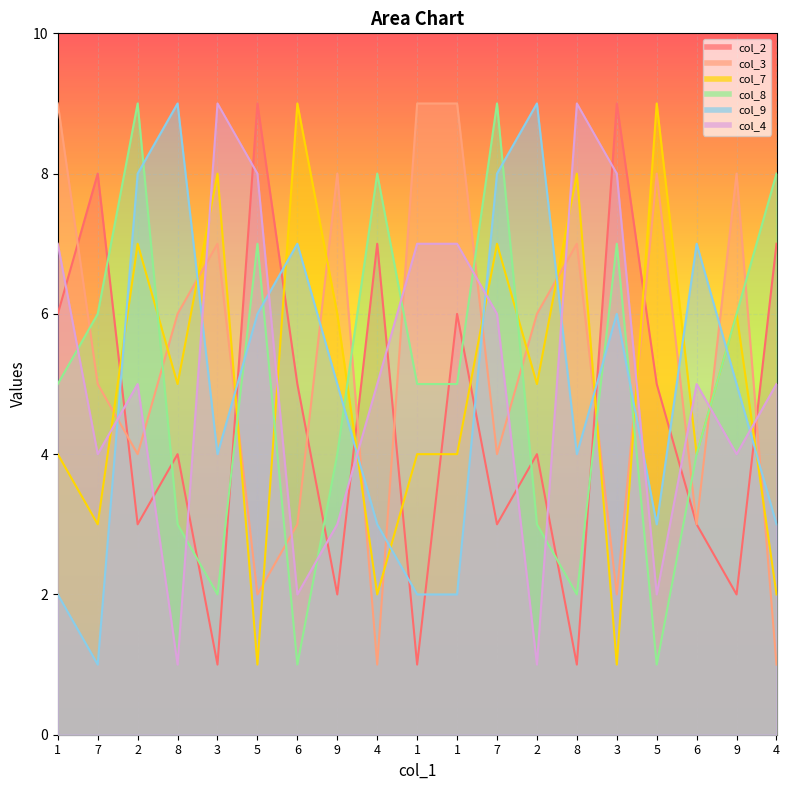

List the series in order of their peak value, lowest first.

col_2, col_3, col_7, col_8, col_9, col_4